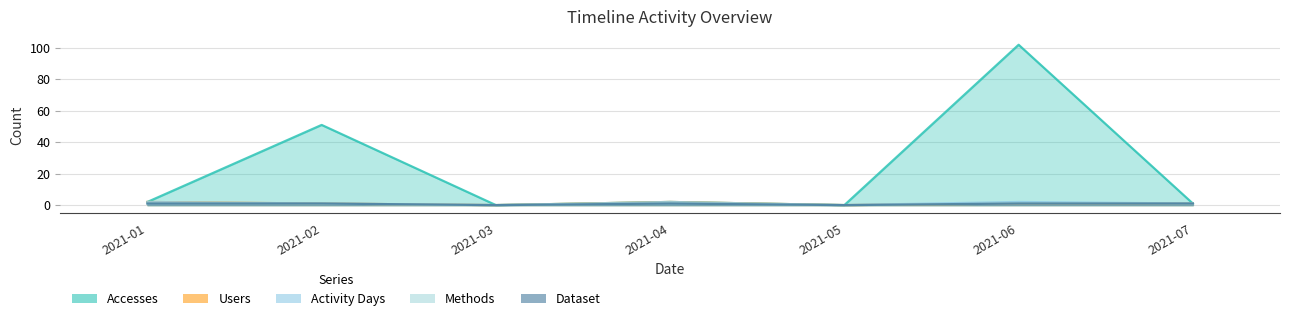

How many lines are shown in the chart?

5